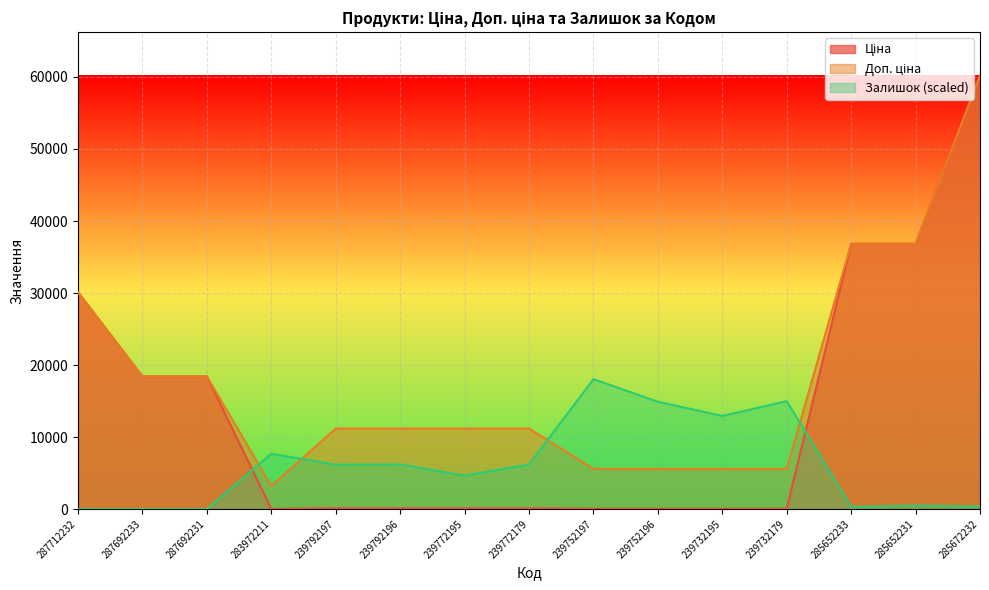

What is the sum of the Доп. ціна values at 239792197 and 287692233?

29602.9